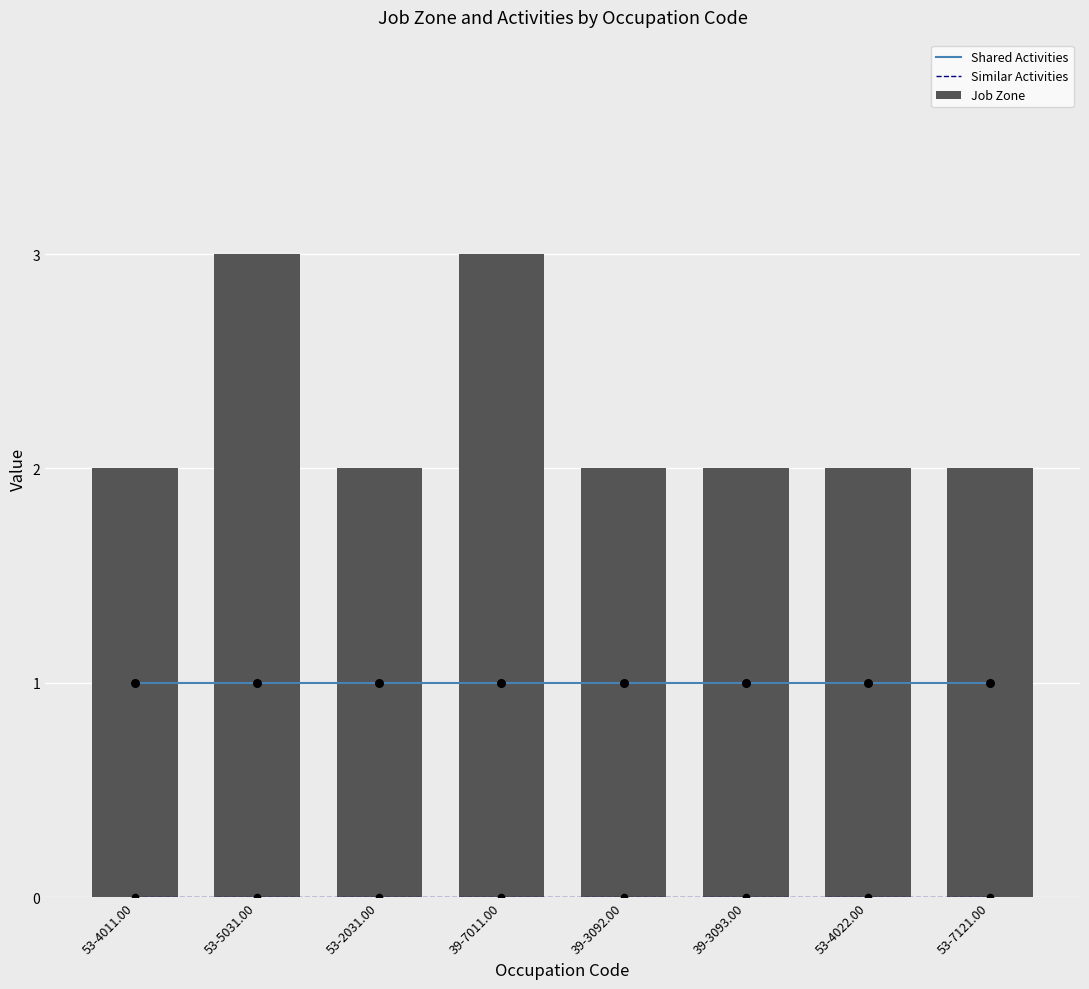

Which series has the largest total across all categories?

Job Zone